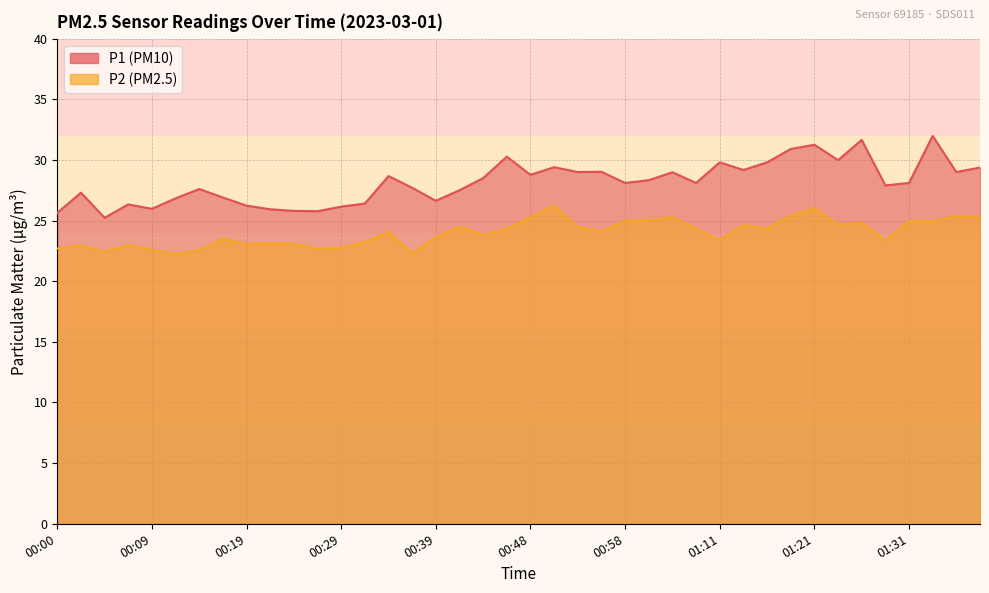

What is the difference between the second highest and second lowest values in the P1 series?

6.0